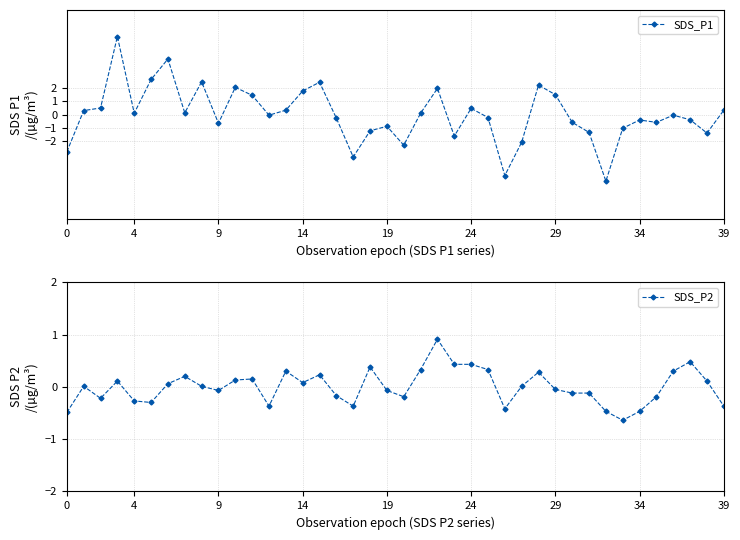

What is the total value across all series at 20?

-2.5